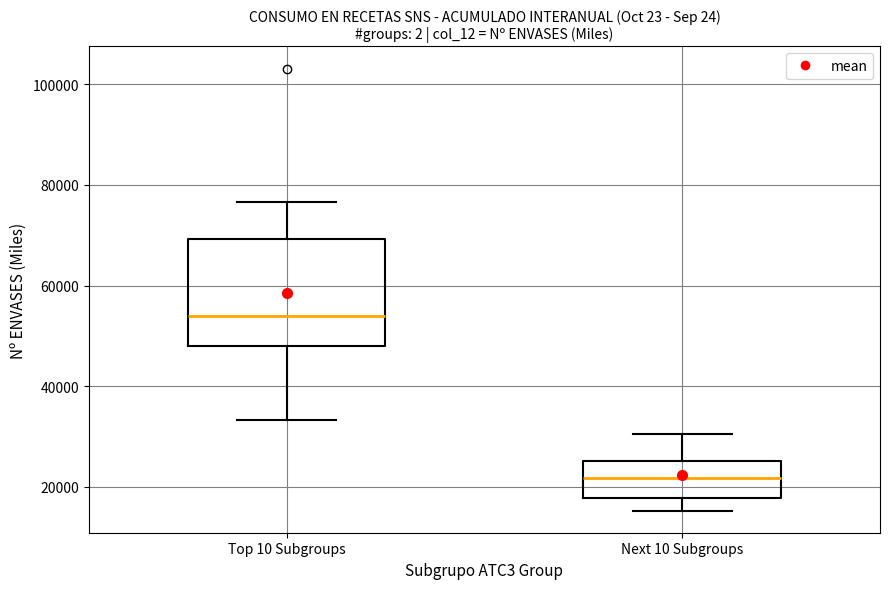

Reading left to right, read every box against the y-axis: the position of its median line, the range the box covers, and the ends of its whiskers. The values are not printed on the chart, so give them approximately, as read against the axis.

Top 10 Subgroups: median 54000, box 48000 to 70000, whiskers 34000 to 76000
Next 10 Subgroups: median 22000, box 18000 to 26000, whiskers 16000 to 30000